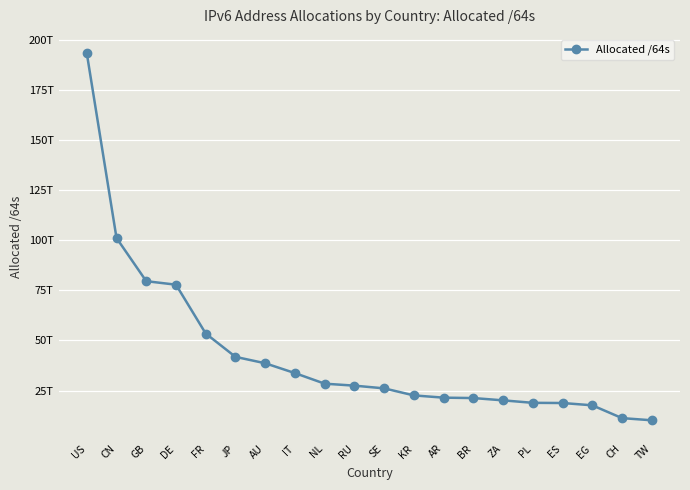

List the labels in order of value, largest first.

US, CN, GB, DE, FR, JP, AU, IT, NL, RU, SE, KR, AR, BR, ZA, PL, ES, EG, CH, TW